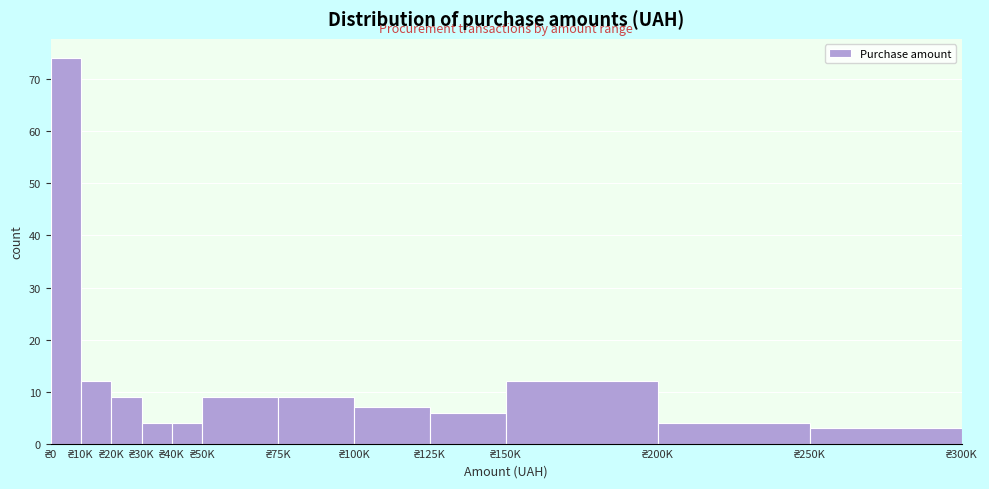

Reading left to right, what are all the values shown in this chart?

74	12	9	4	4	9	9	7	6	12	4	3